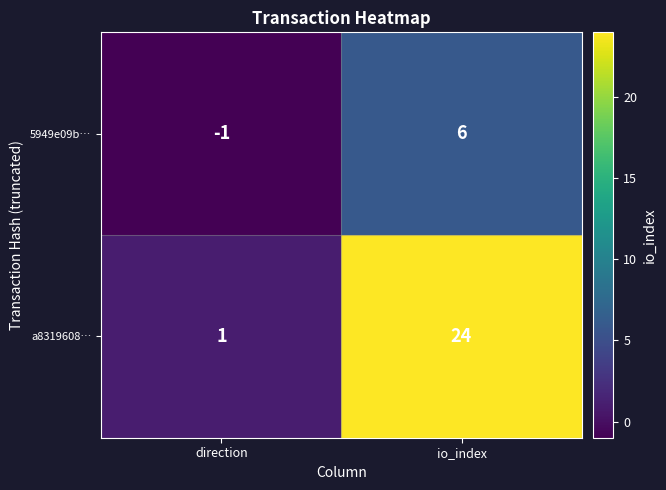

Reading left to right, transcribe all the data shown in this chart.

5949e09b…: direction=-1	io_index=6
a8319608…: direction=1	io_index=24